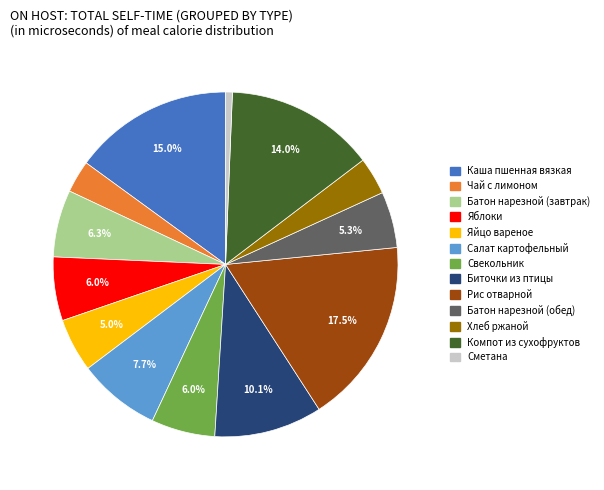

To the nearest percent, what percentage of the pie is Сметана?

1%